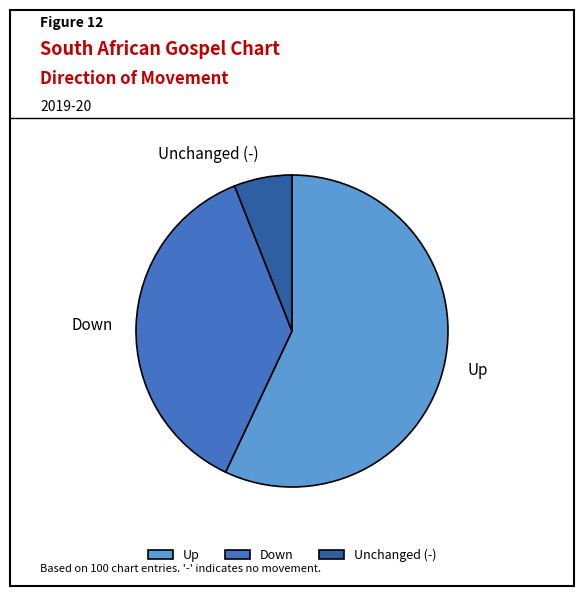

Which category has the smallest portion of the pie?

Unchanged (-)